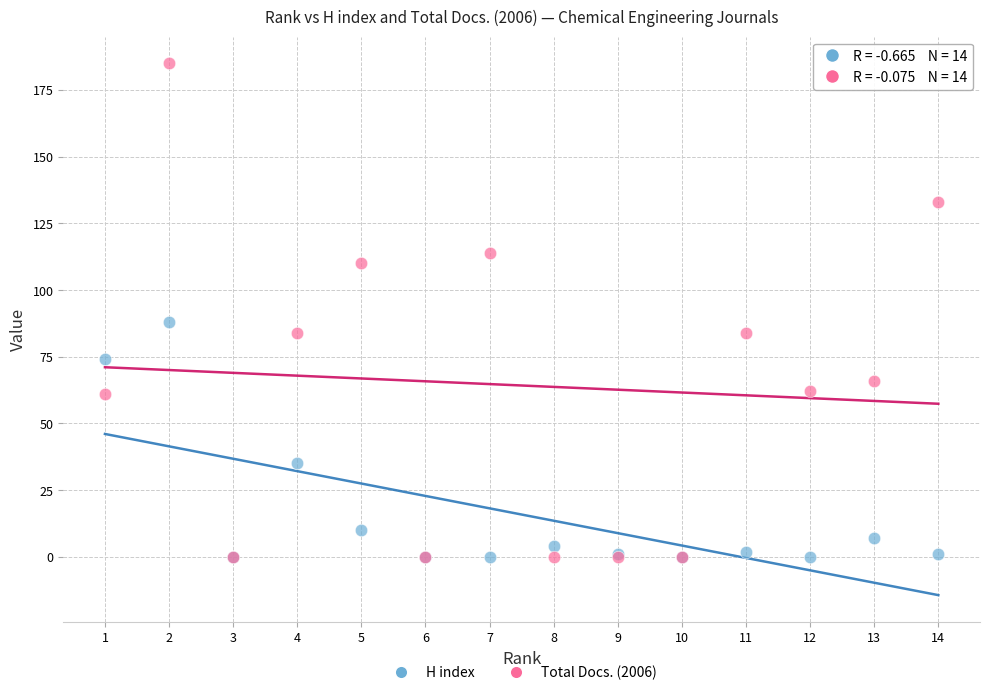

What are all the series names shown in the legend?

H index, Total Docs. (2006)